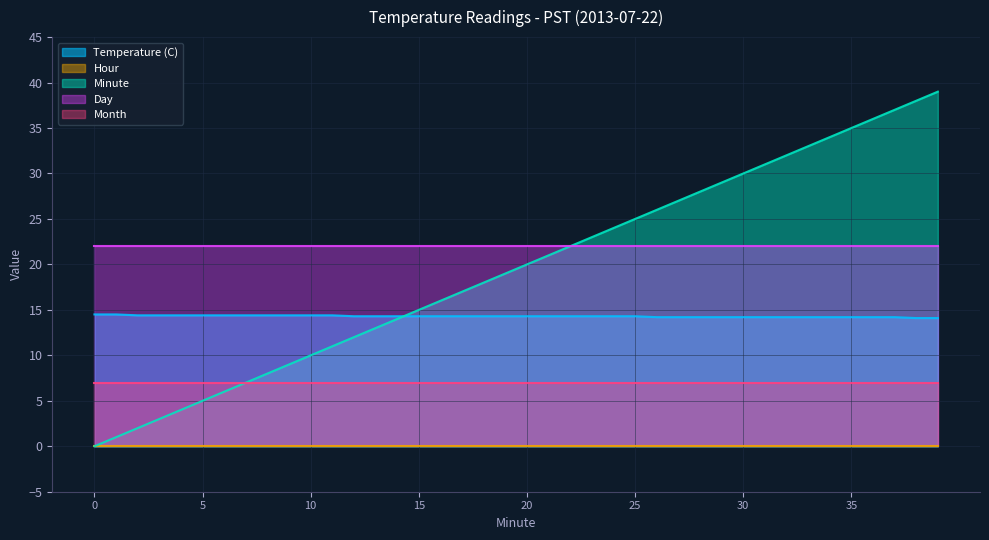

What is the approximate value of Month at 19?

7.0